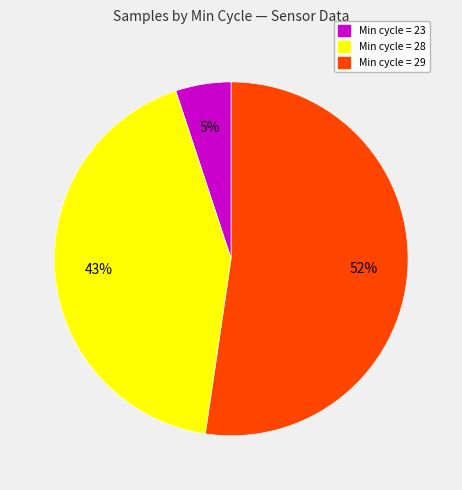

Does any single category account for the majority?

Yes